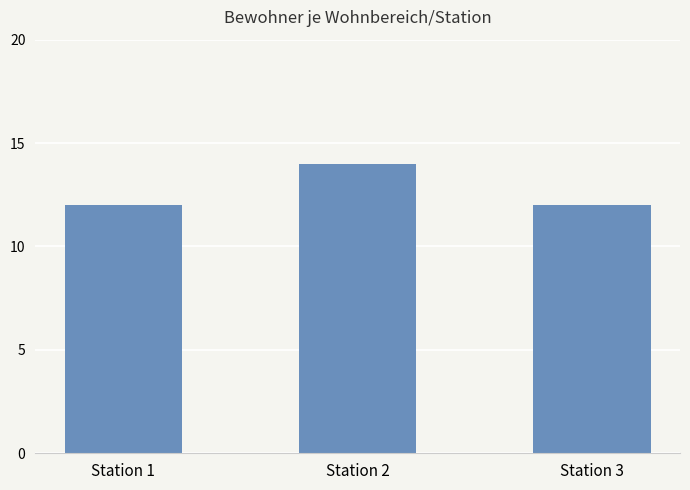

Are the bars grouped side by side (vs. stacked)?

No